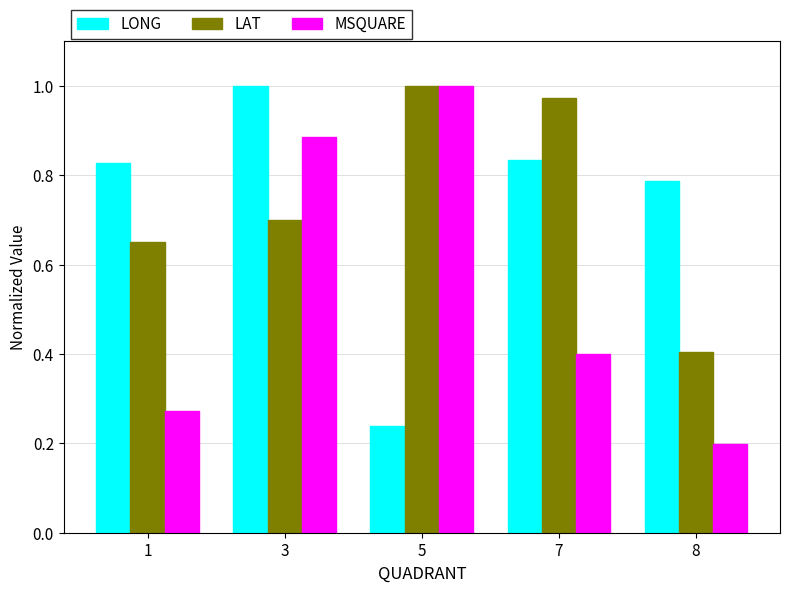

The LAT series shows 1.0 at 5. True or false?

True